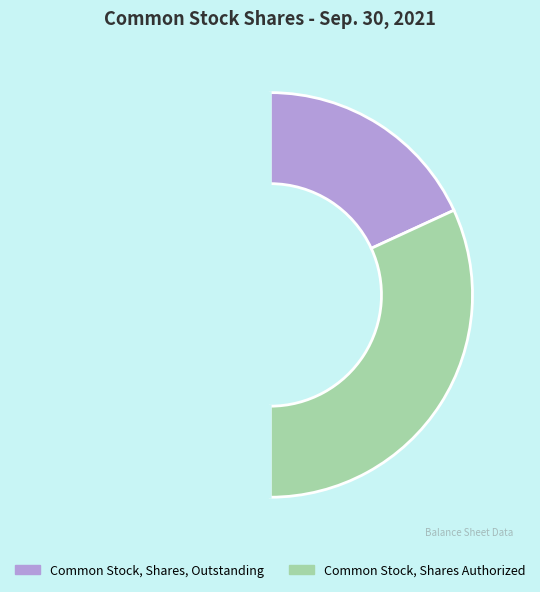

Count the number of slices in the pie.

3